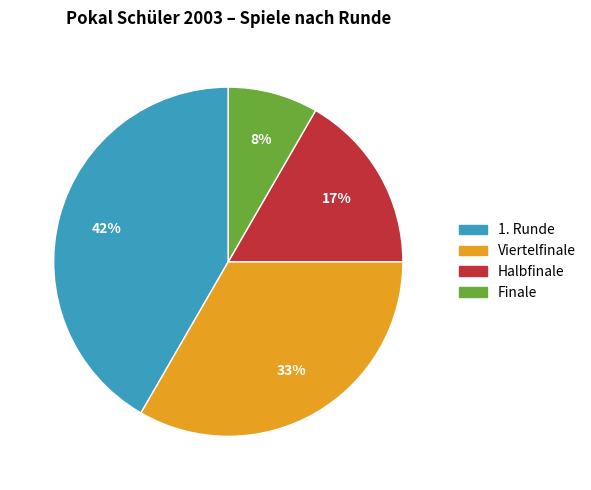

Between Halbfinale and Viertelfinale, which is larger?

Viertelfinale